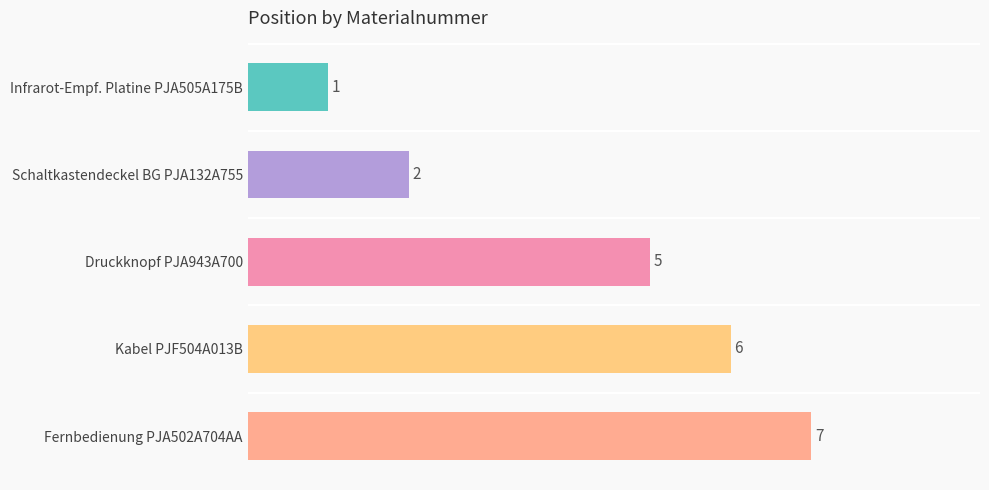

What is the sum of all values?

21